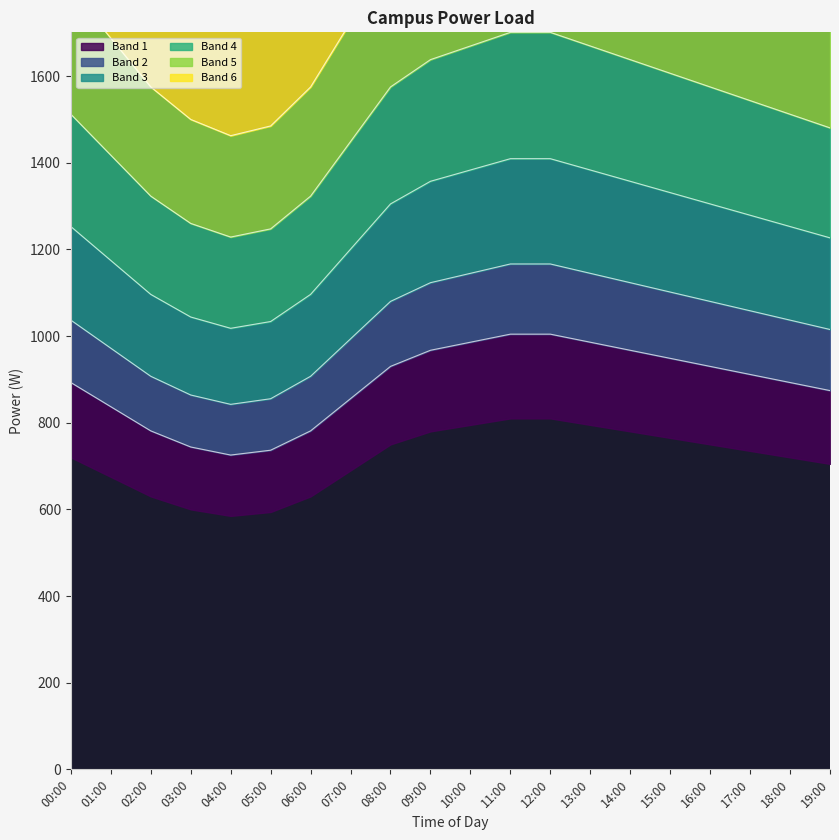

How many points are lower than both their immediate neighbors (excluding endpoints)?

1